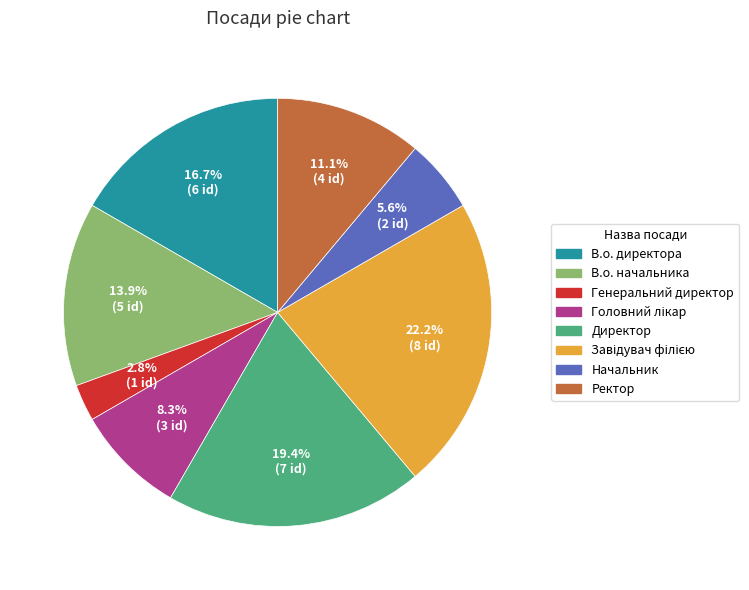

How much of the chart is everything except Ректор?

88.9%